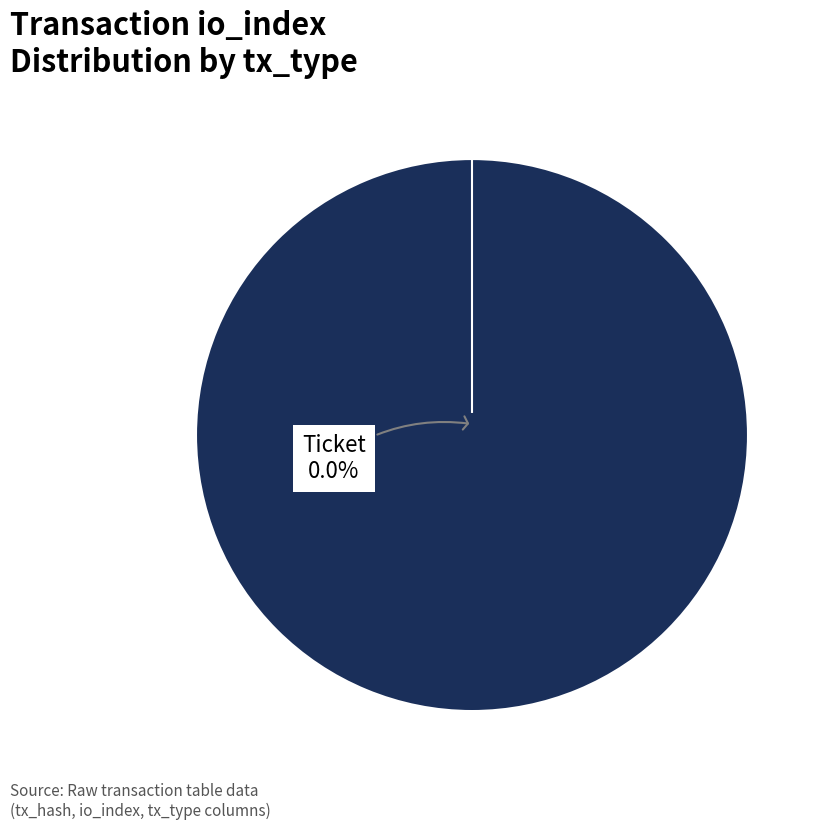

Between Ticket and Vote, which is larger?

Vote